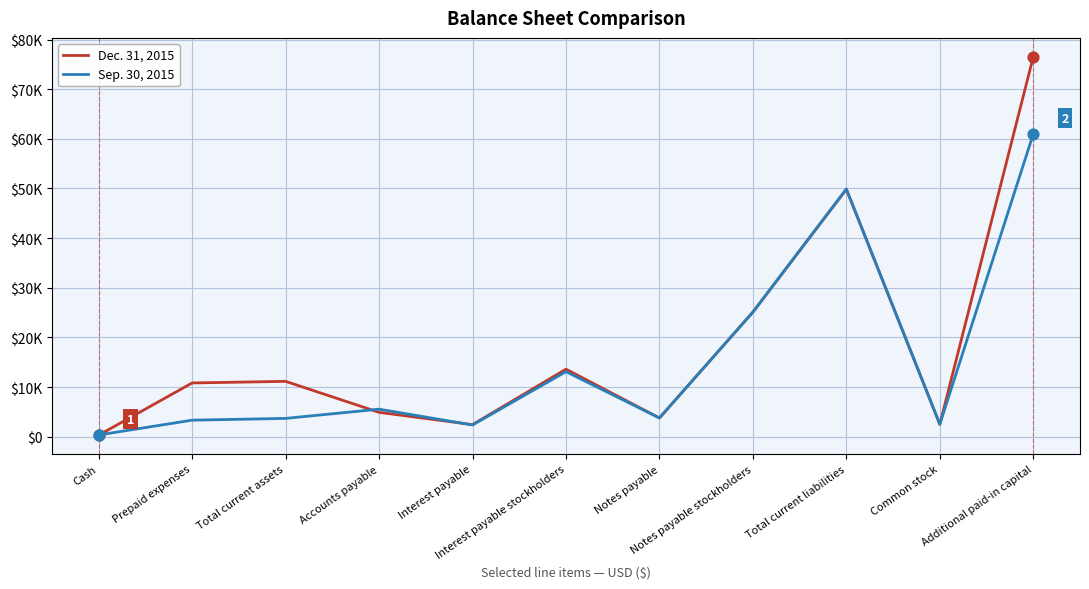

Which series has the largest total across all categories?

Dec. 31, 2015